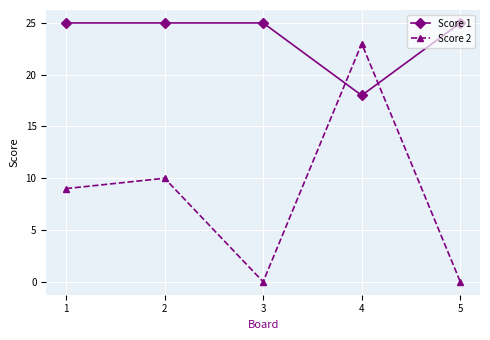

What is the value of the Score 2 point at the 1st from the left?

9